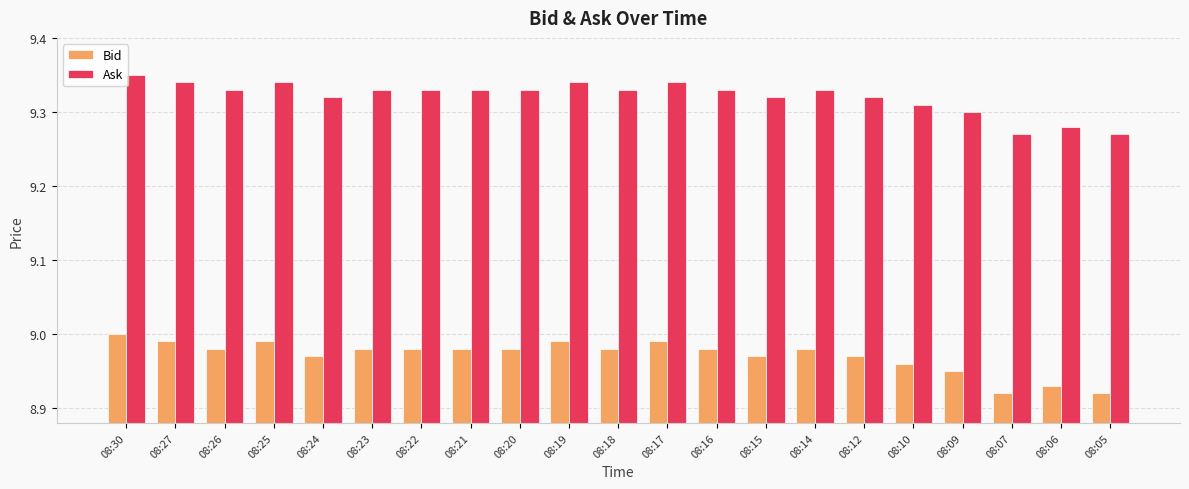

Is it true that Bid equals 14.2 at 08:18?

False